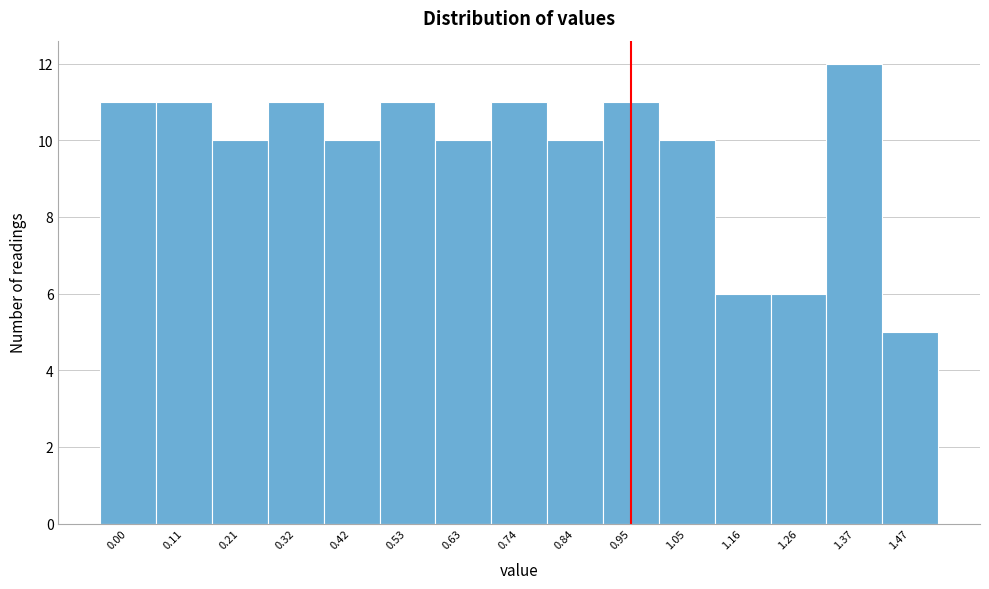

Reading right to left, extract all data points from this chart.

5	12	6	6	10	11	10	11	10	11	10	11	10	11	11